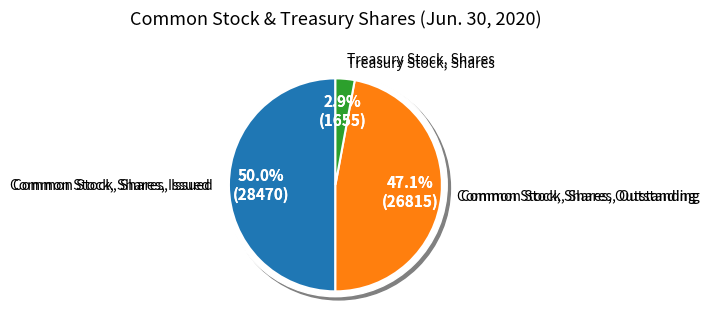

Rank the categories by value from lowest to highest.

Treasury Stock, Shares, Common Stock, Shares, Outstanding, Common Stock, Shares, Issued